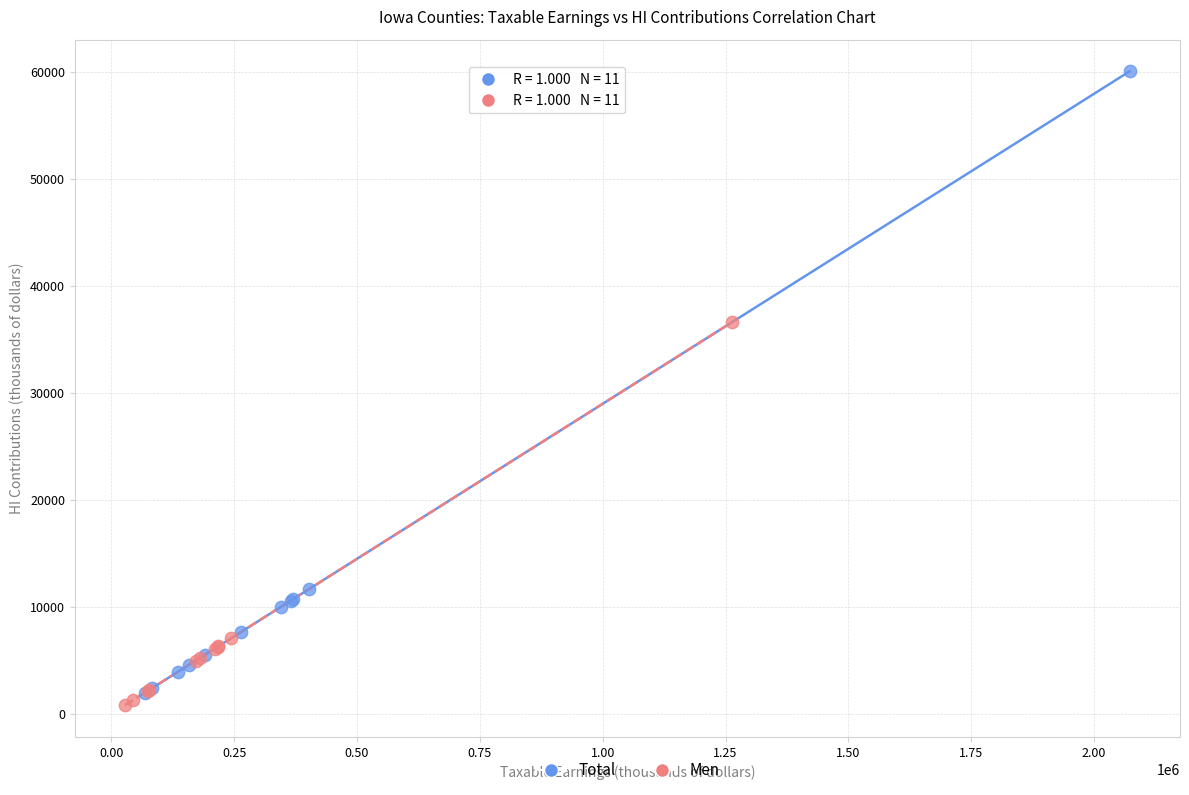

Which series has the widest spread of Y values?

Total